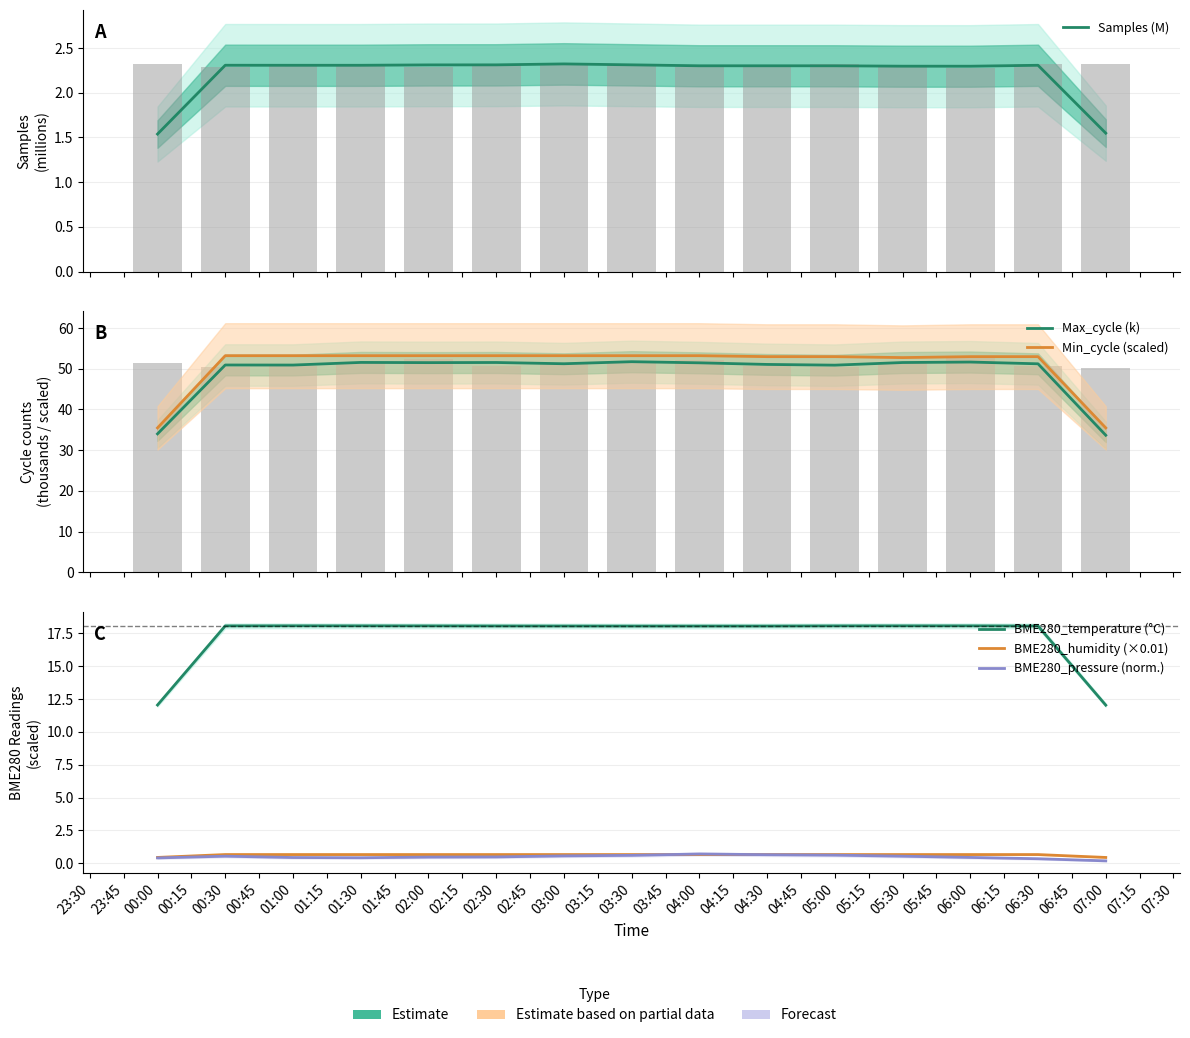

How many data points in Samples (M) are above 2?

13